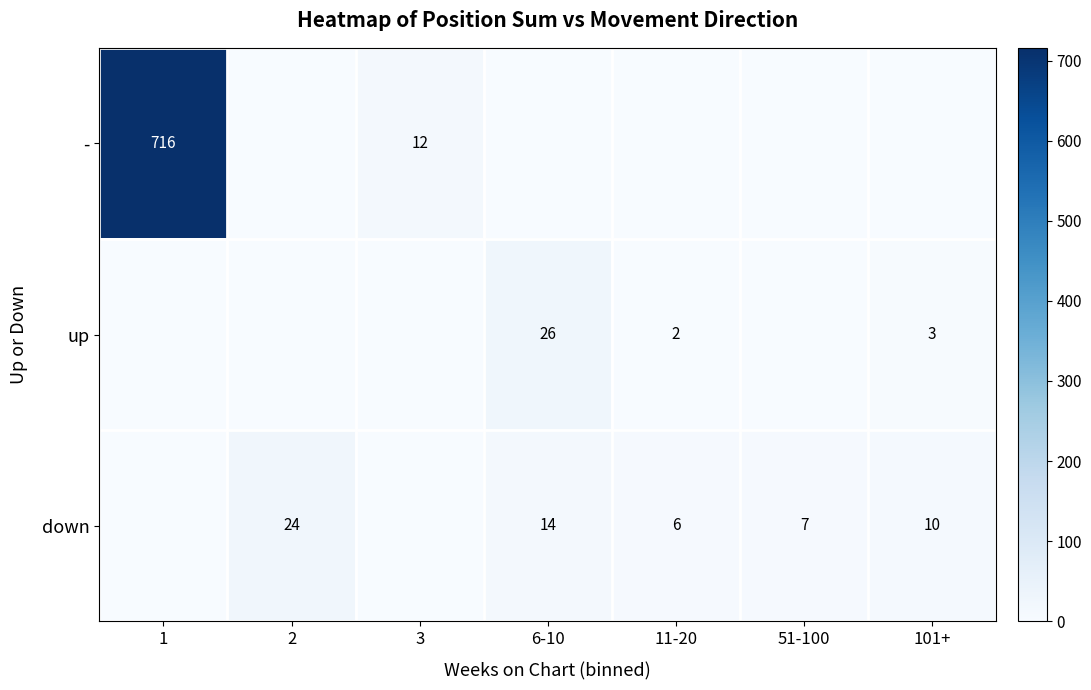

The value of down at 6-10 is 3. True or false?

False